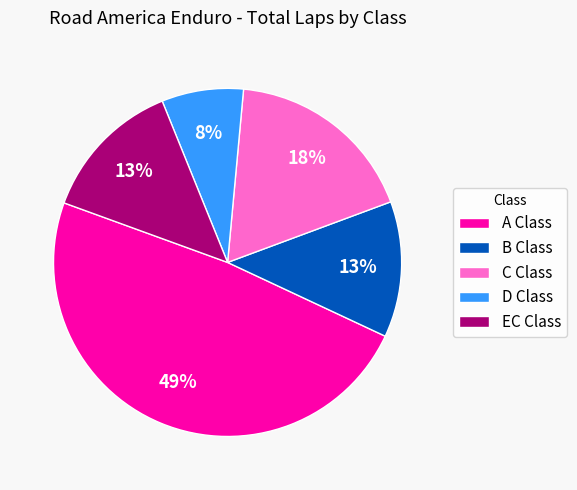

How many segments does this pie chart have?

5